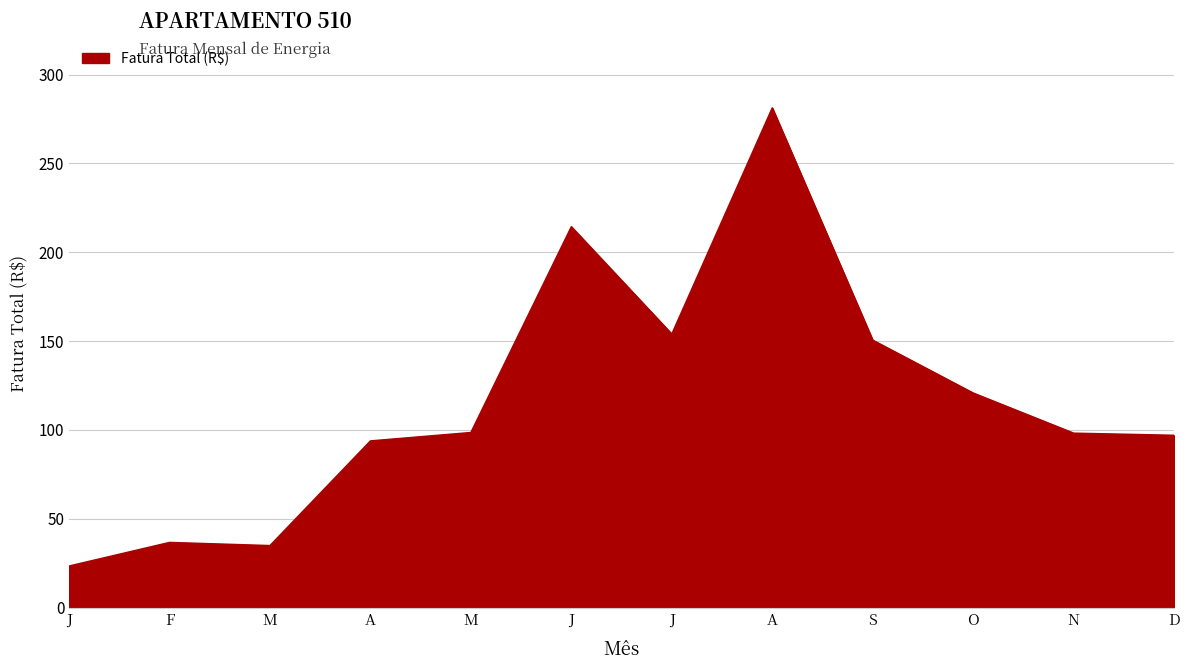

How many points are higher than both their immediate neighbors (excluding endpoints)?

3